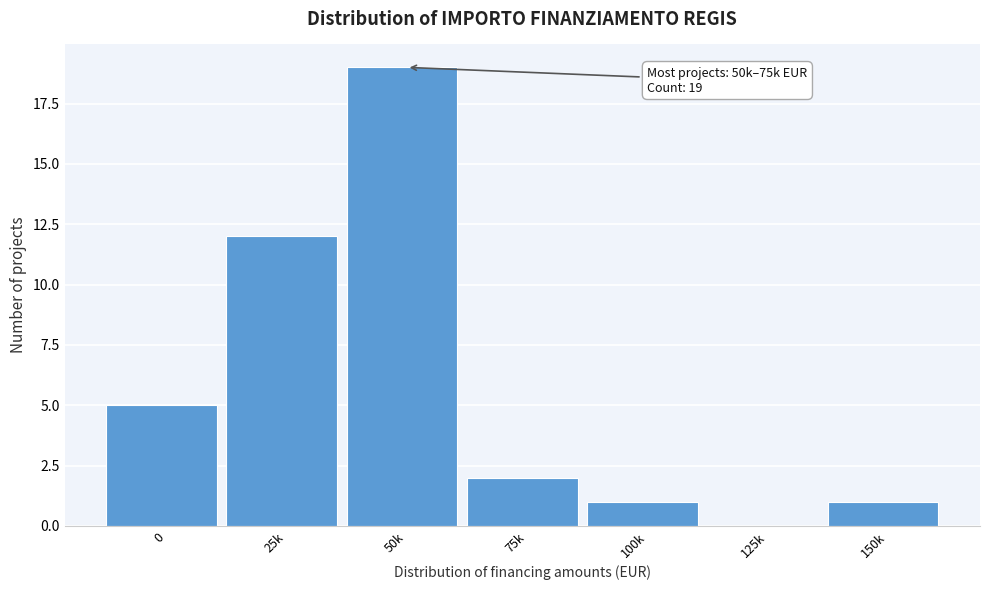

Reading right to left, extract all data points from this chart.

150k=1	125k=0	100k=1	75k=2	50k=19	25k=12	0=5